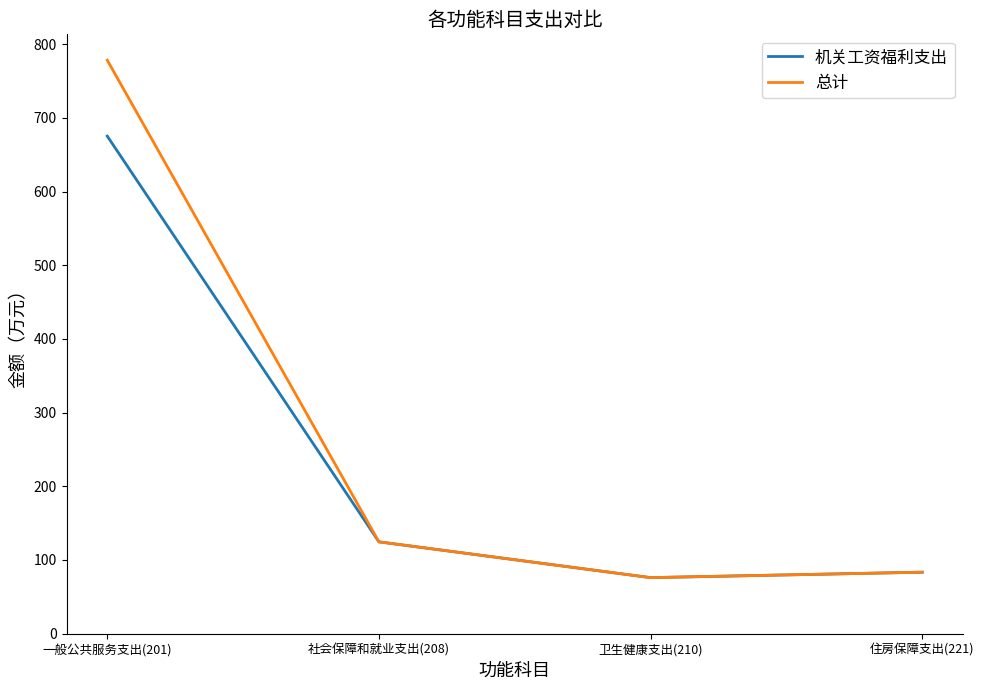

List the labels in order of 总计 value, largest first.

一般公共服务支出(201), 社会保障和就业支出(208), 住房保障支出(221), 卫生健康支出(210)